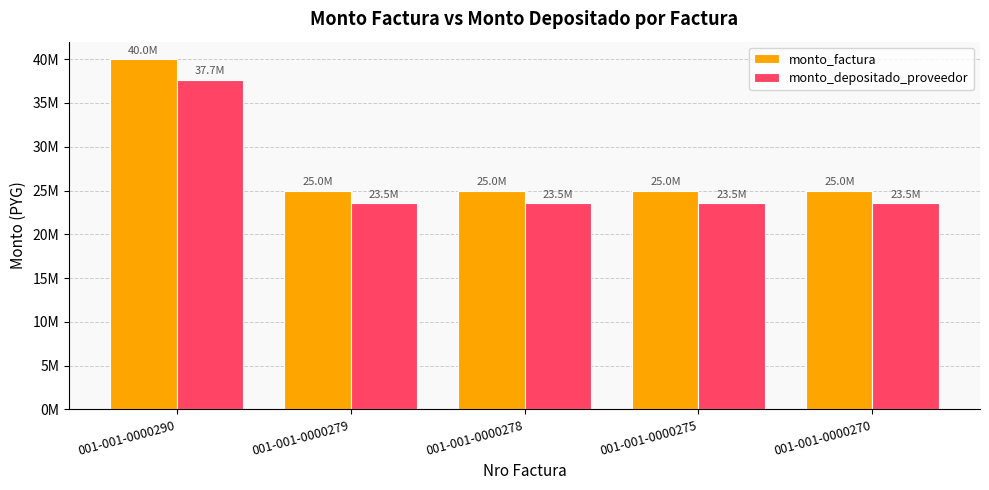

Which label corresponds to the largest value in the chart?

001-001-0000290